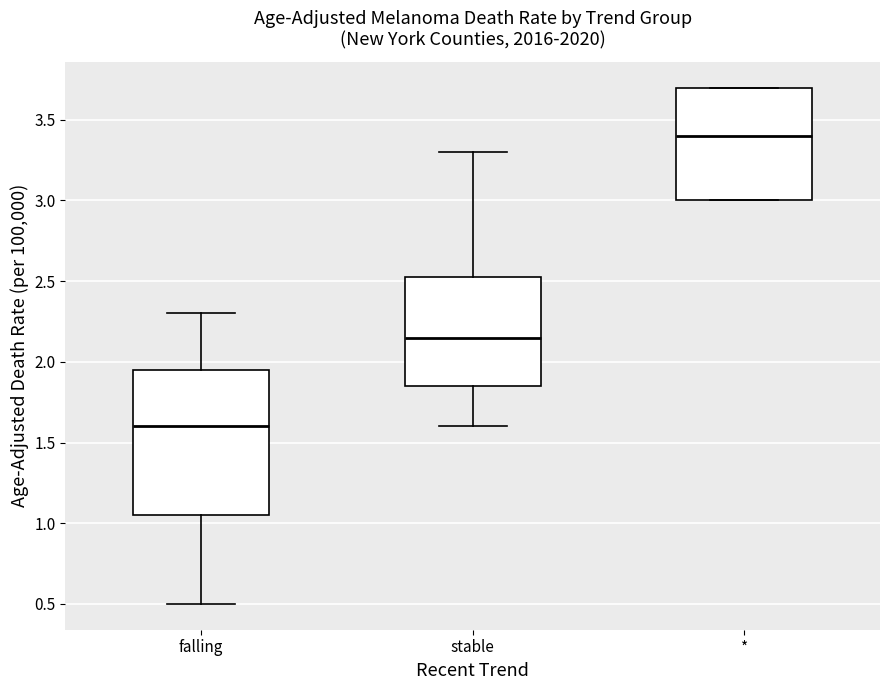

Which box's median line is the highest?

*